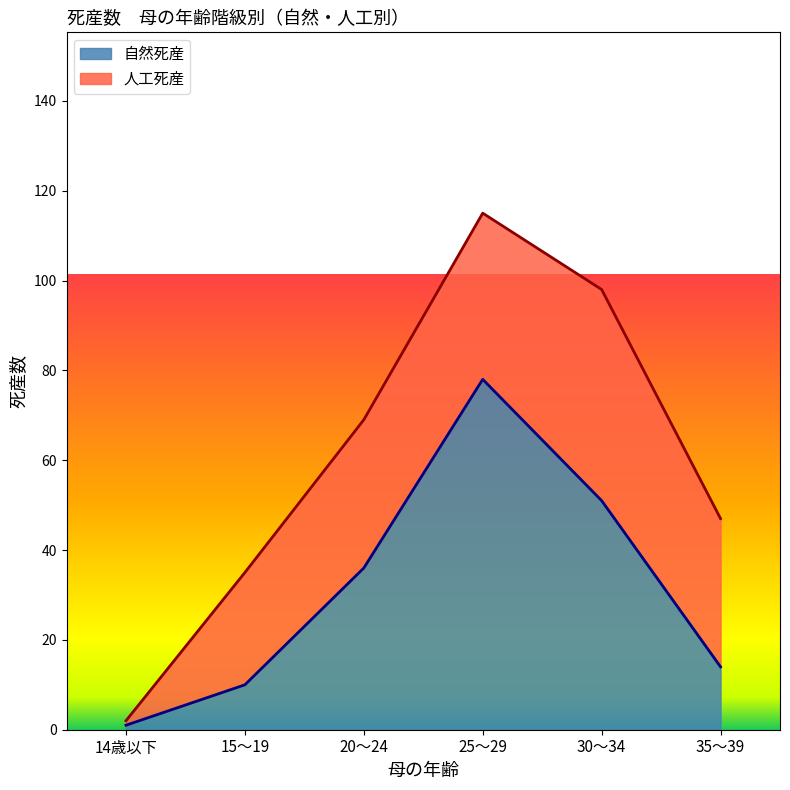

The chart shows a value of 53 at 25～29. True or false?

False